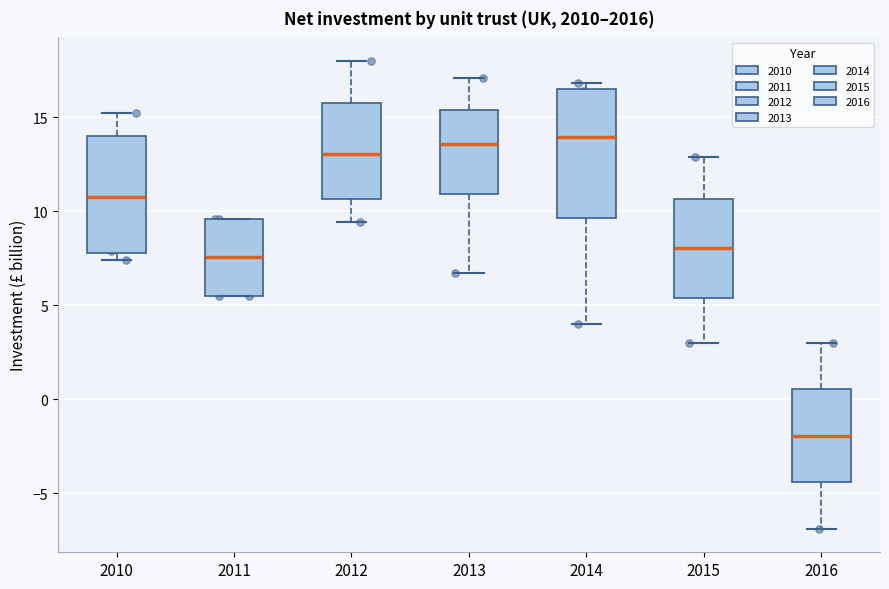

Reading left to right, read every box against the y-axis: the position of its median line, the range the box covers, and the ends of its whiskers. The values are not printed on the chart, so give them approximately, as read against the axis.

2010: median 11.0, box 8.0 to 14.0, whiskers 7.5 to 15.0
2011: median 7.5, box 5.5 to 9.5, whiskers 5.5 to 9.5
2012: median 13.0, box 10.5 to 16.0, whiskers 9.5 to 18.0
2013: median 13.5, box 11.0 to 15.5, whiskers 6.5 to 17.0
2014: median 14.0, box 9.5 to 16.5, whiskers 4.0 to 17.0
2015: median 8.0, box 5.5 to 10.5, whiskers 3.0 to 13.0
2016: median -2.0, box -4.5 to 0.5, whiskers -7.0 to 3.0